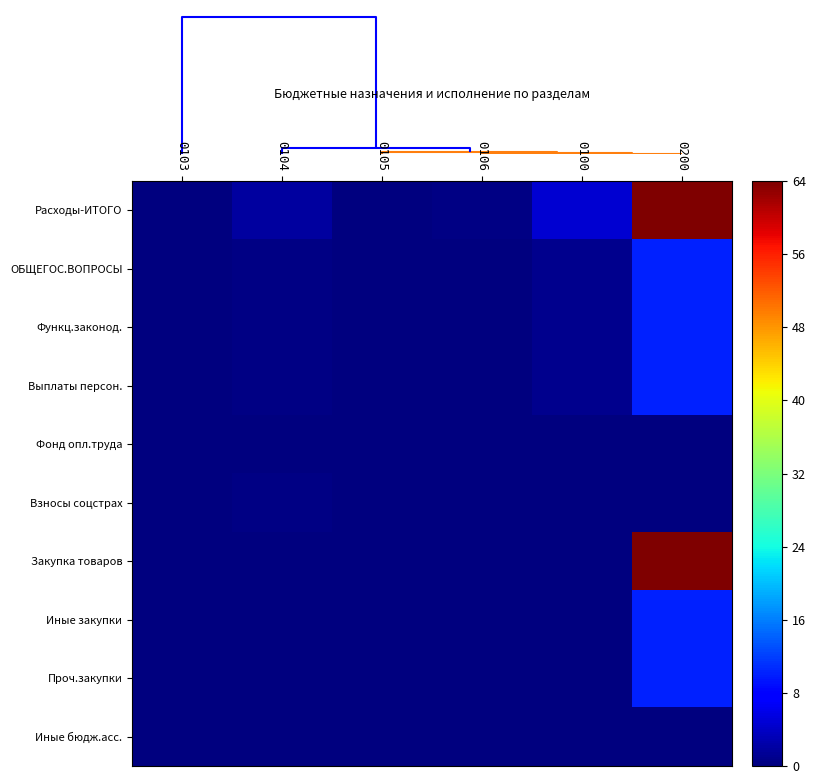

What is the difference between the maximum and minimum values in the Иные закупки series?

10.0